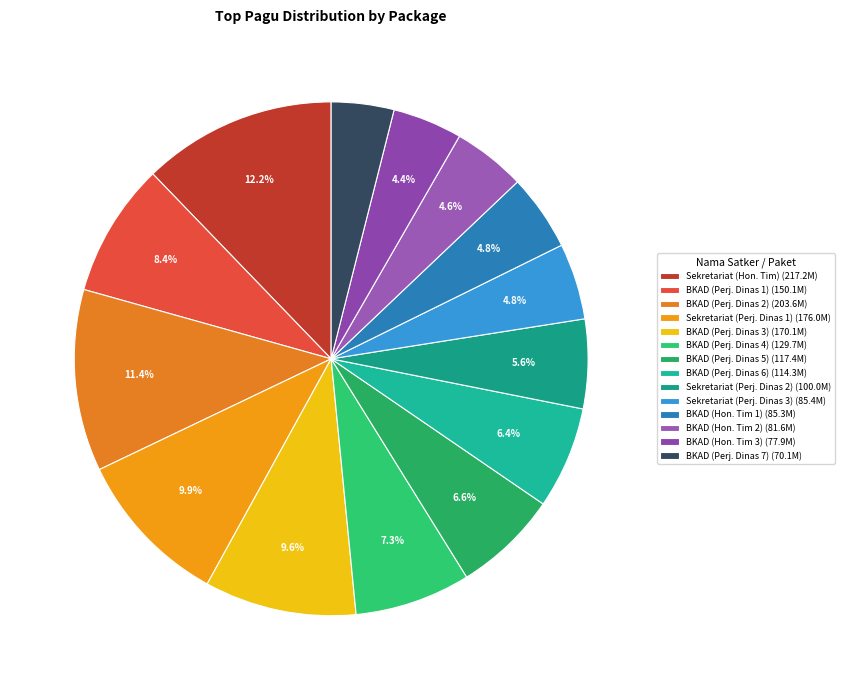

Count the number of slices in the pie.

14